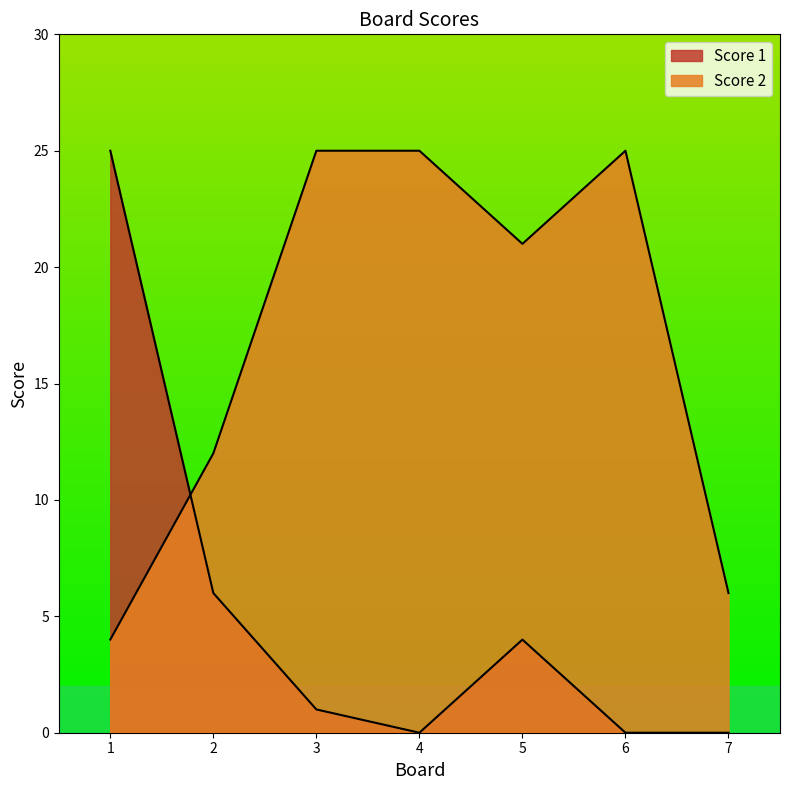

The Score 1 series shows 2 at 3. True or false?

False